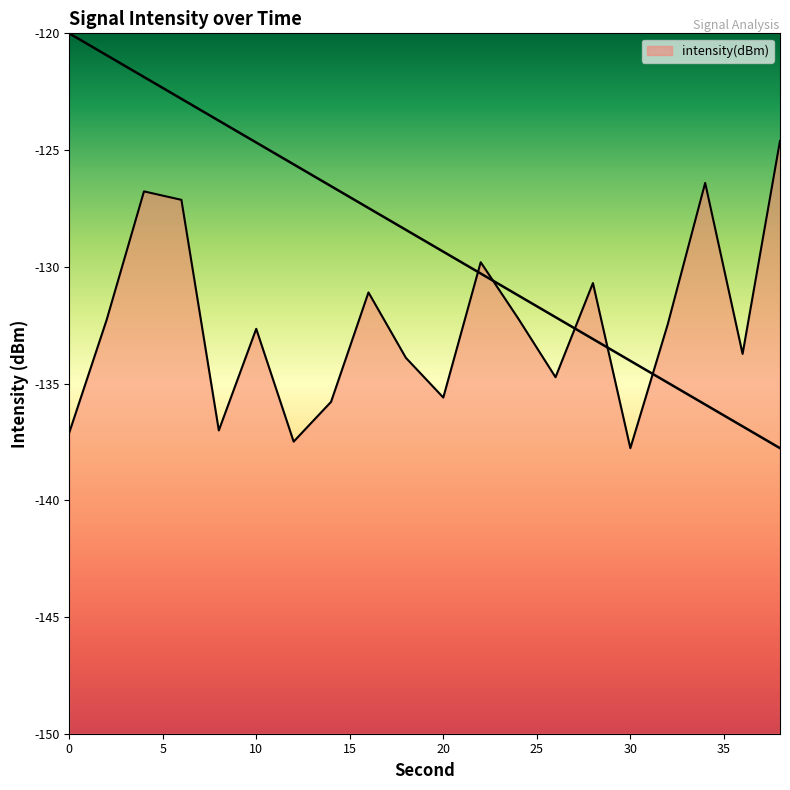

What is the change in value from 0 to 36?

+3.4